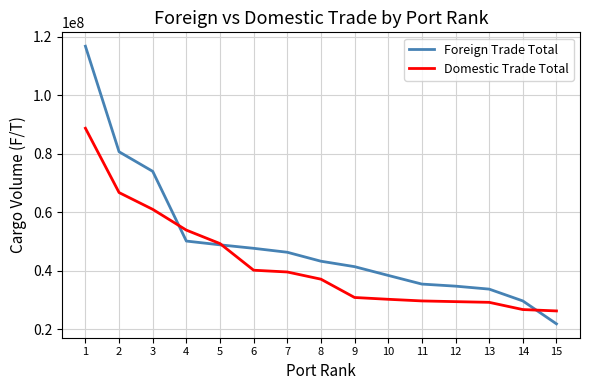

The value of Foreign Trade Total at 4 is 50126255. True or false?

True